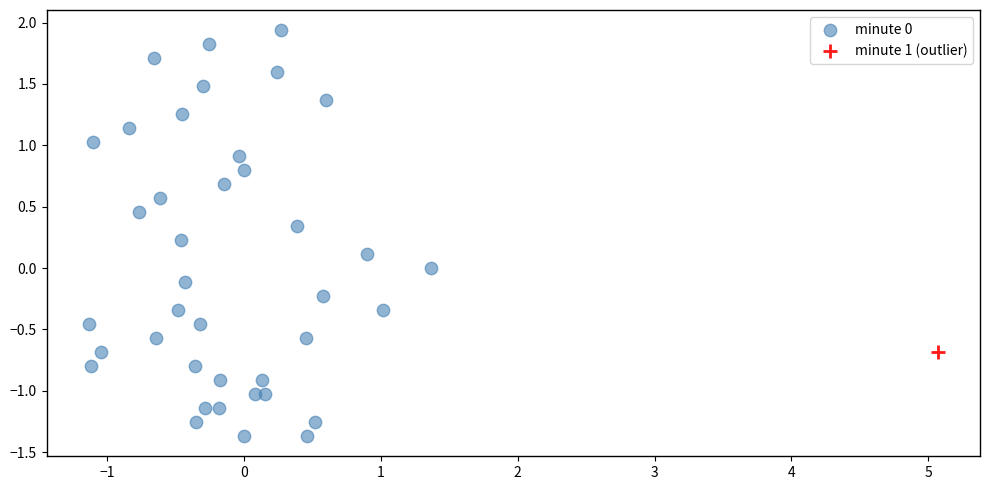

What are all the series names shown in the legend?

minute 0, minute 1 (outlier)